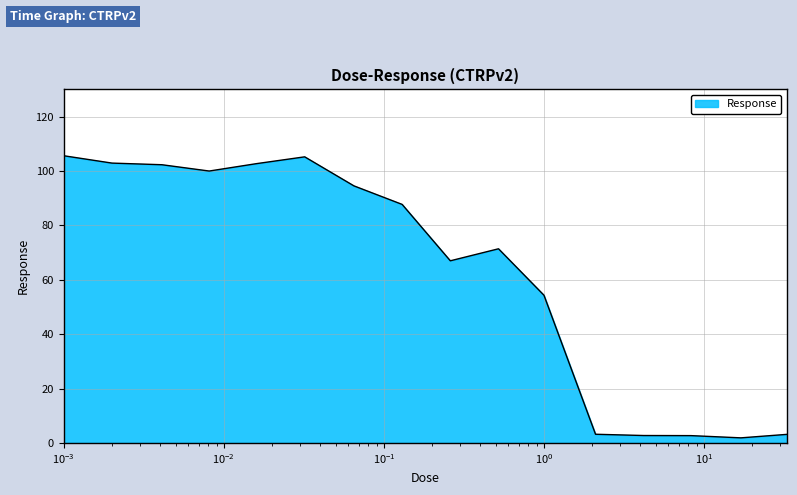

What is the maximum value shown in the chart?

105.6